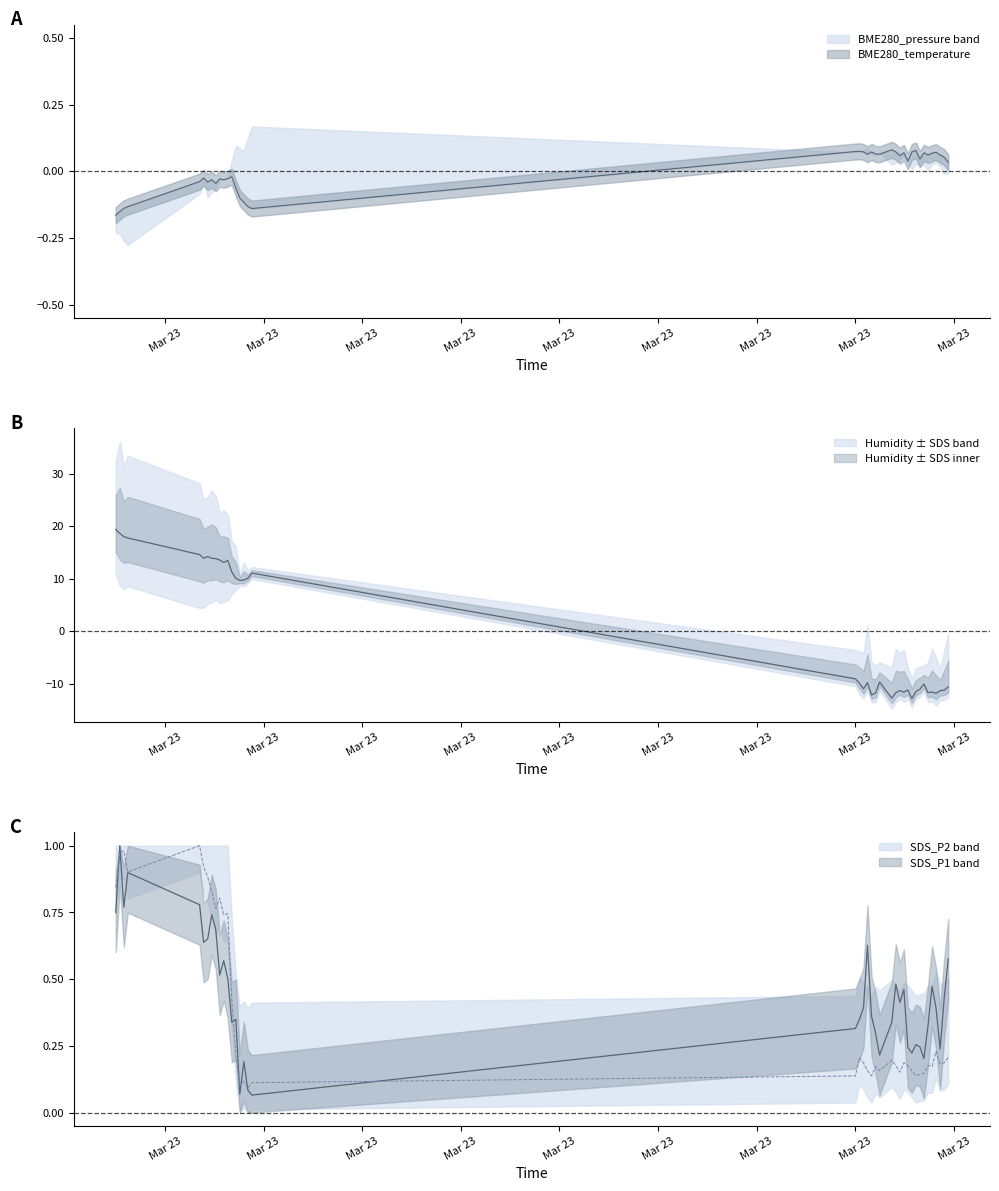

Which series has the largest total across all categories?

SDS_P1